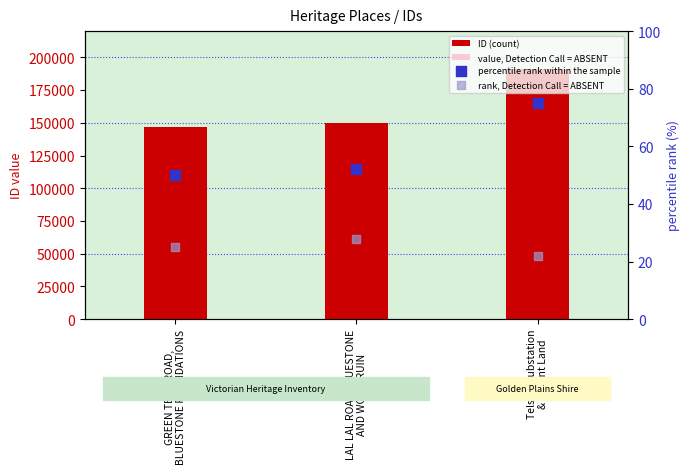

What are all the series names shown in the legend?

ID (count), value, Detection Call = ABSENT, percentile rank within the sample, rank, Detection Call = ABSENT